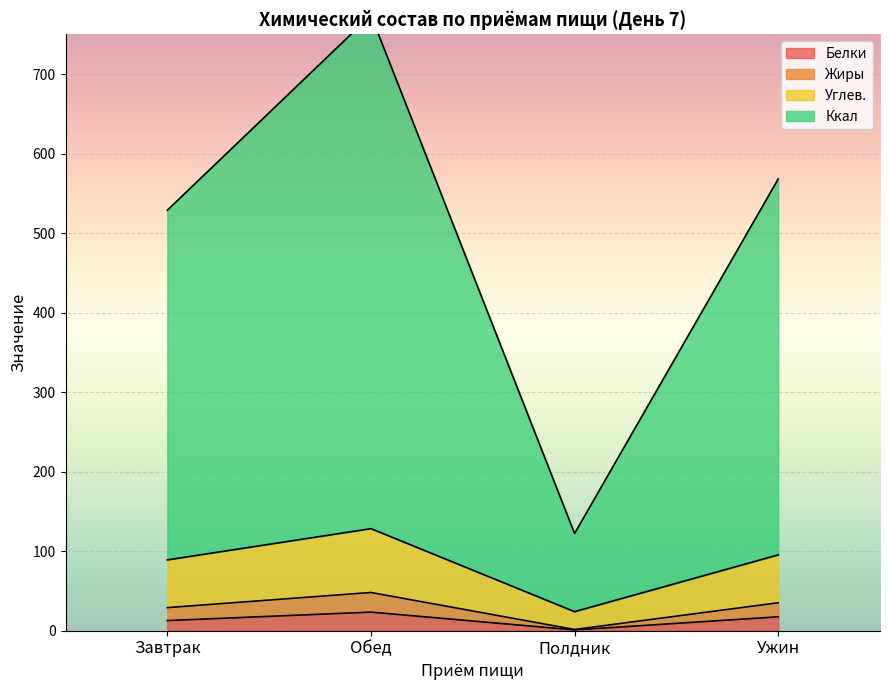

How many values in the Белки series exceed 17?

2